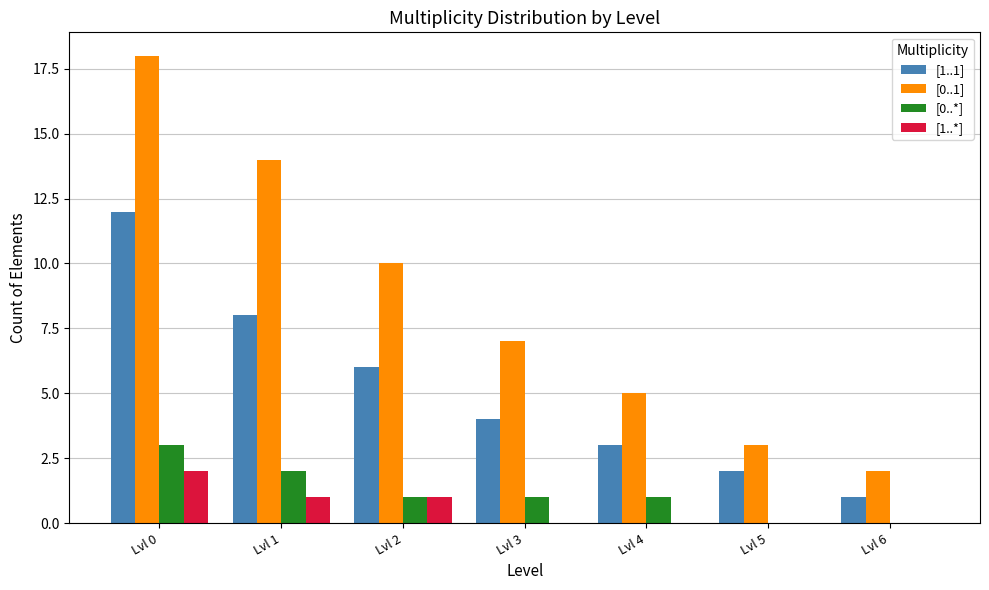

Which series changed the most between Lvl 1 and Lvl 4?

[0..1]